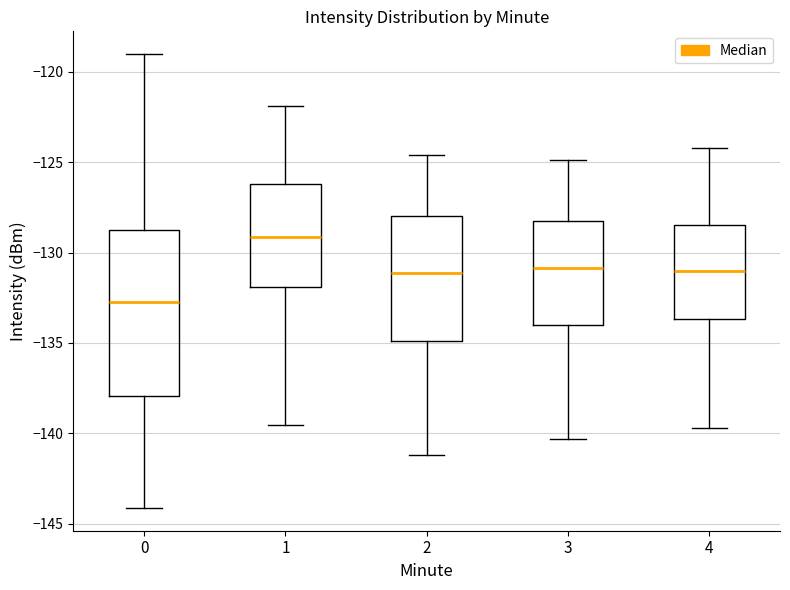

Comparing the boxes themselves (not the whiskers), which one is the tallest?

0